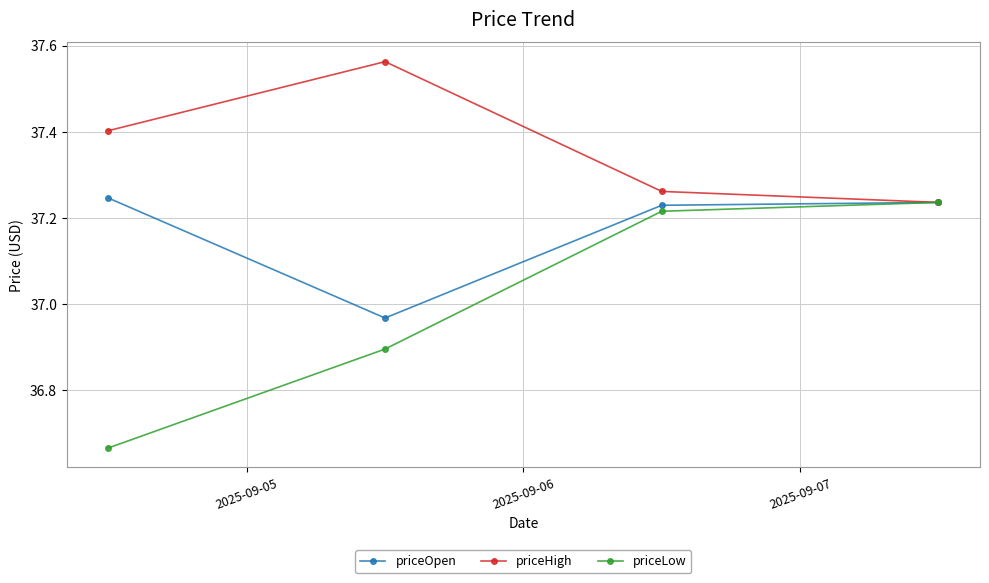

Which series has the largest range (max minus min)?

priceLow